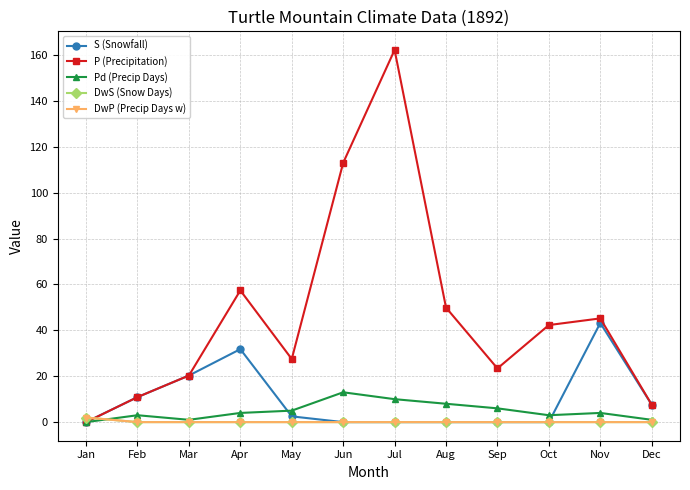

Which series changed the most between Feb and Mar?

S (Snowfall)